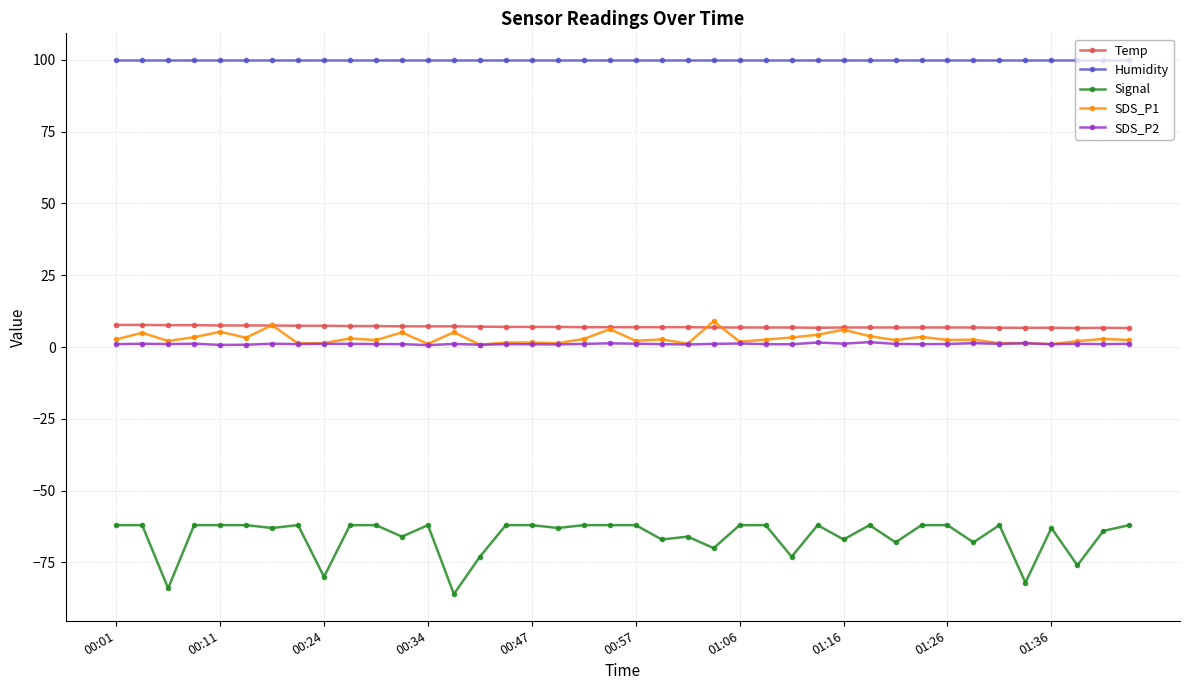

True or false: Temp and SDS_P2 intersect in this chart.

False